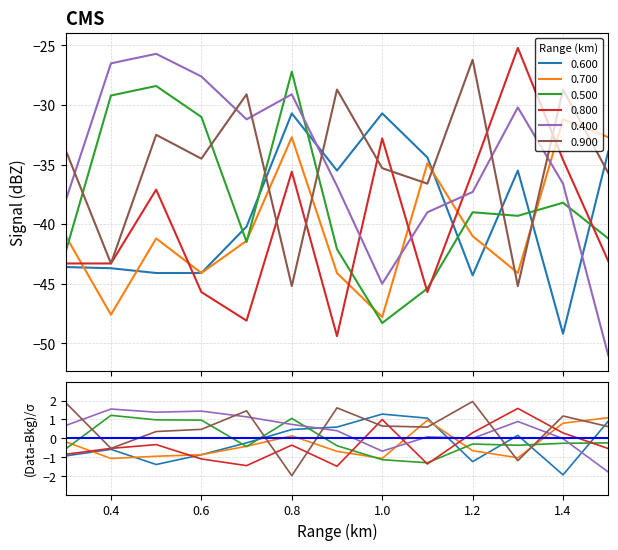

At which category is the sum across all series the highest?

0.800